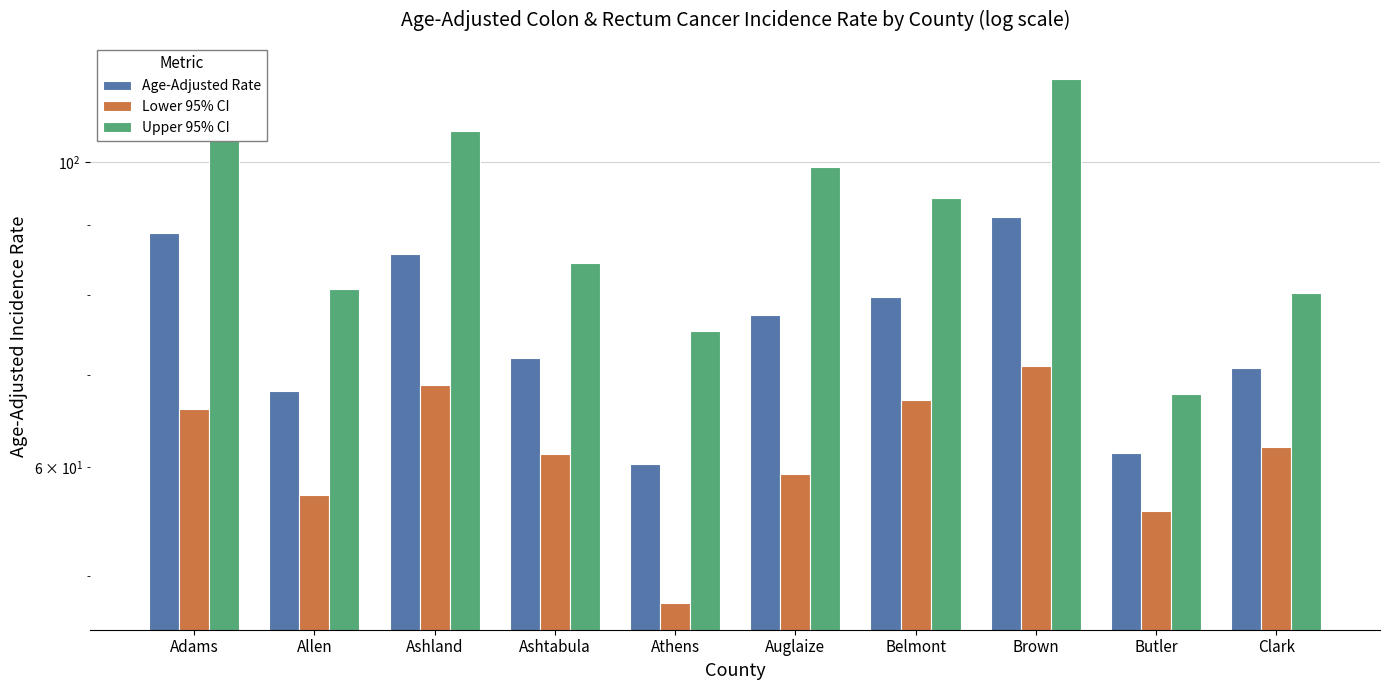

Which series changed the most between Belmont and Clark?

Upper 95% CI